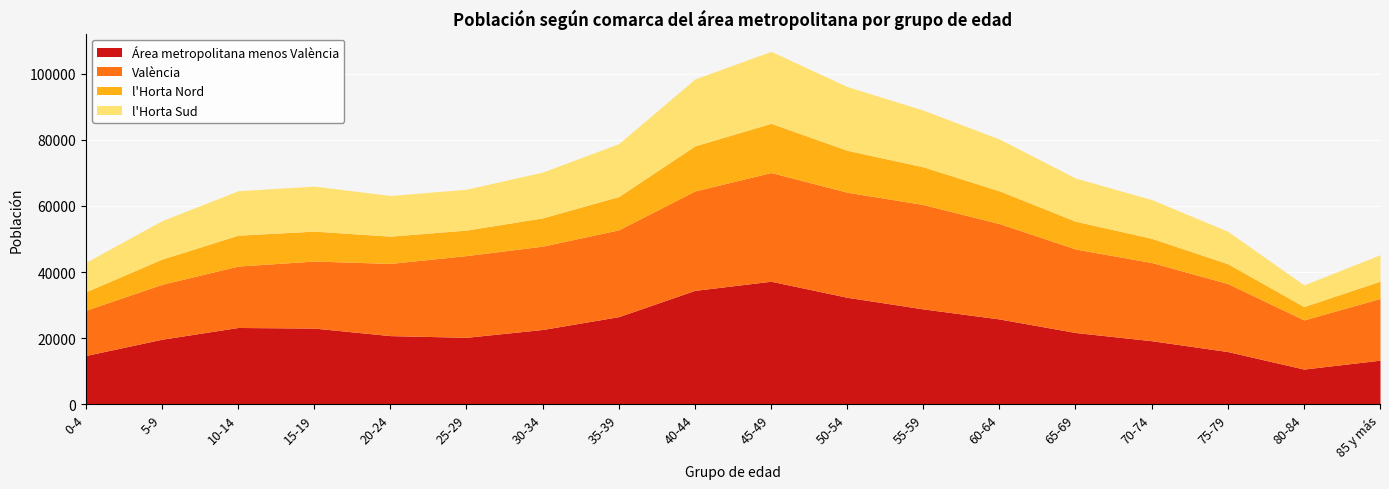

What is the value of the l'Horta Sud point at the 3rd from the left?

13439